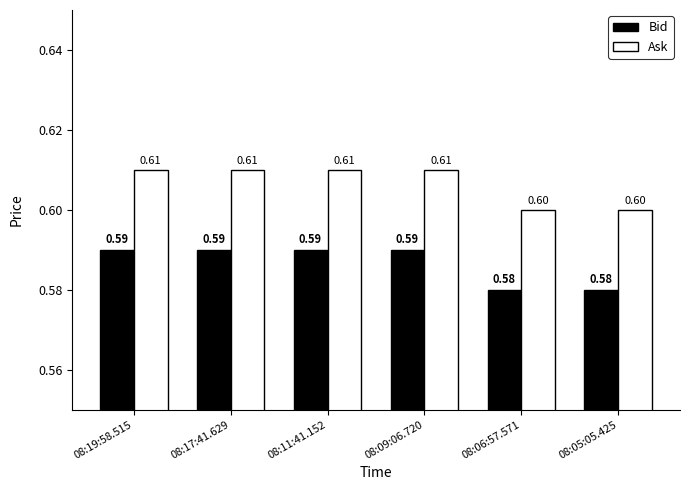

How many categories are shown in the chart?

6